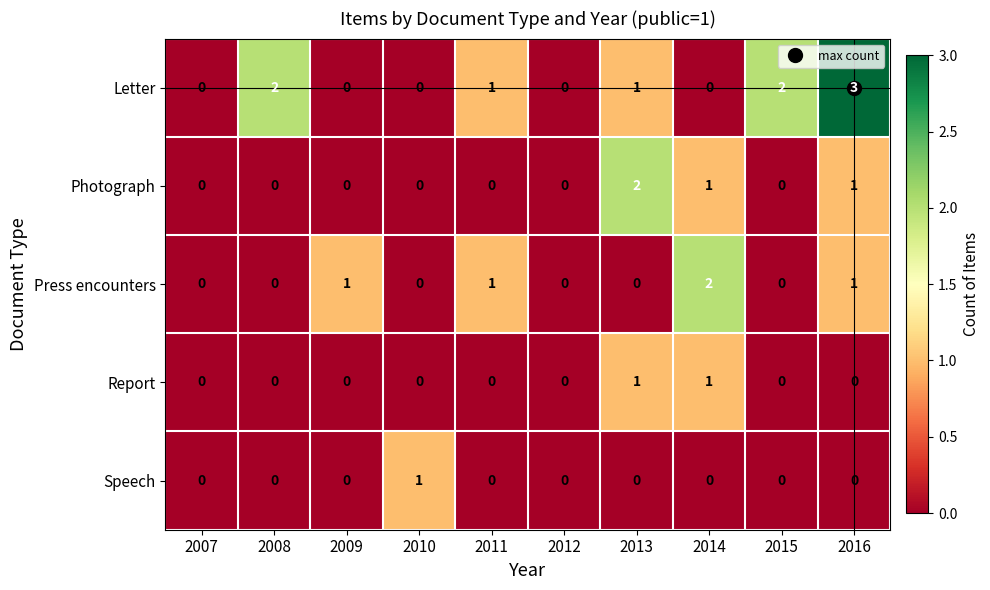

Count the number of categories in the chart.

10